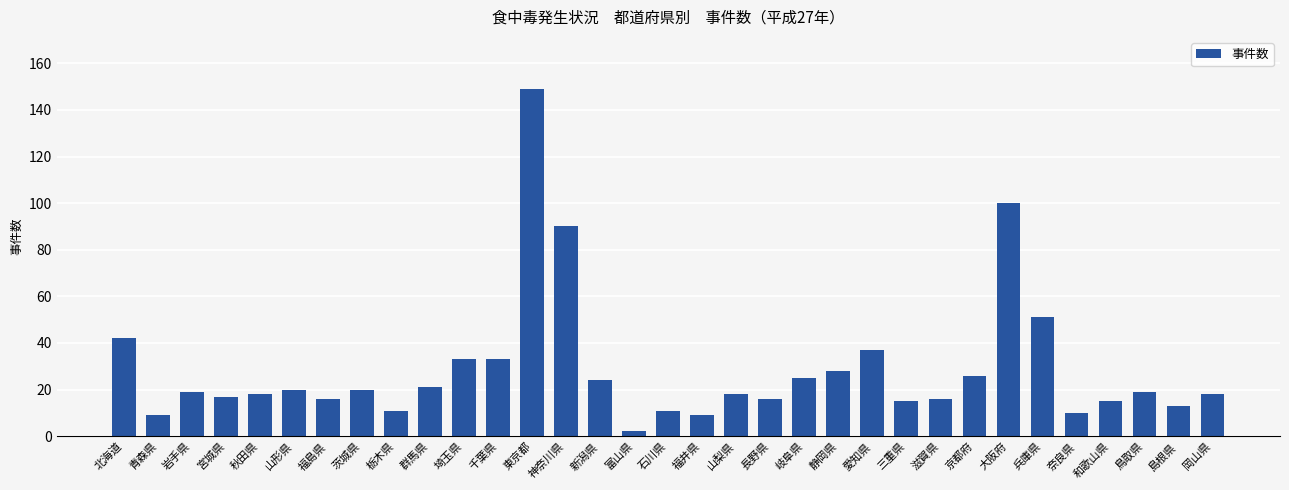

Is it true that the value at 兵庫県 is 70?

False